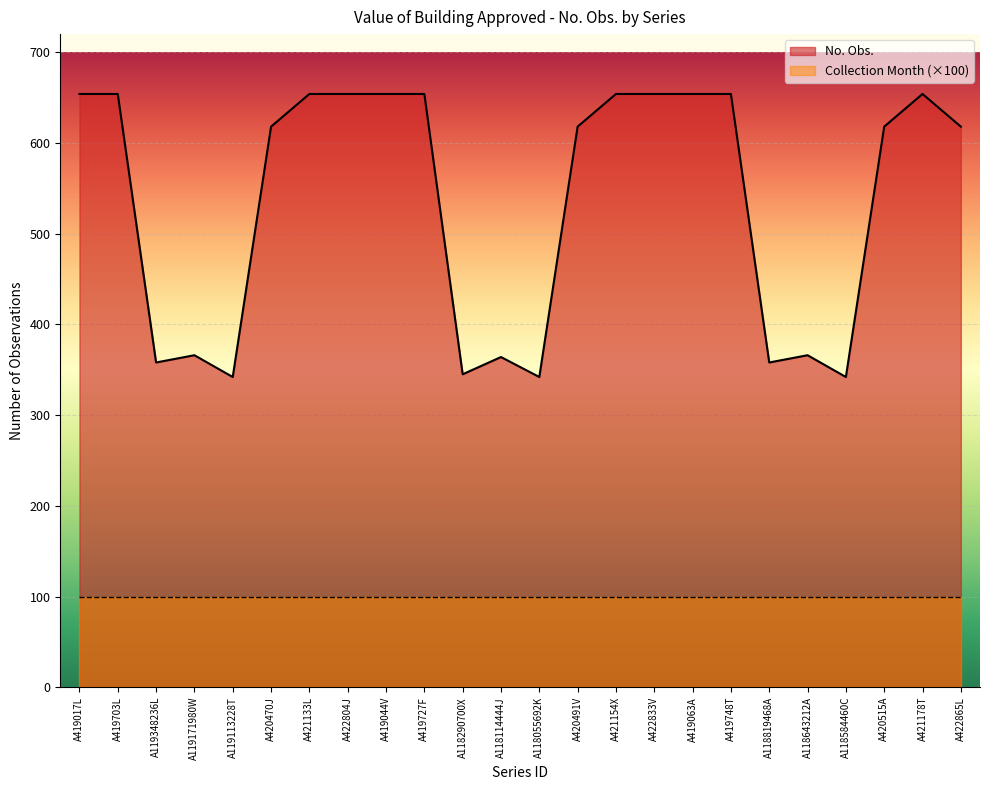

True or false: the data shows 86 at A119171980W.

False